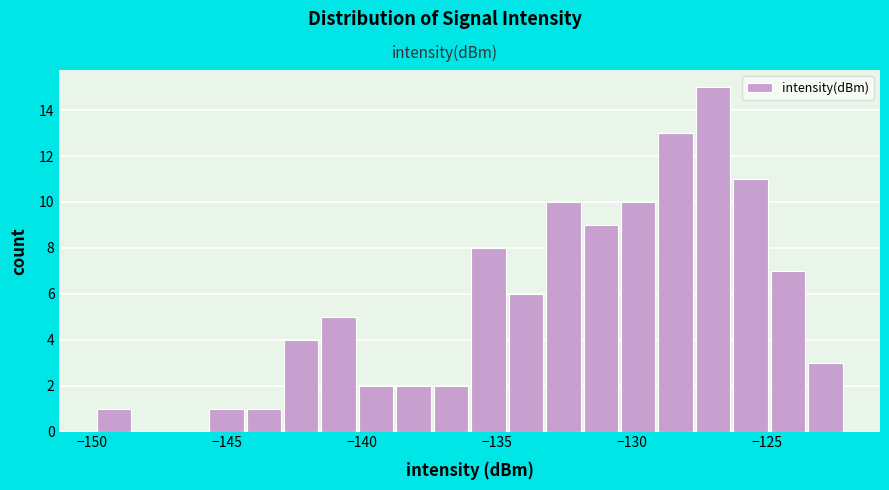

Around what value on the x-axis is the tallest bar? Give the approximate position of its centre, as read against the axis.

-127.0